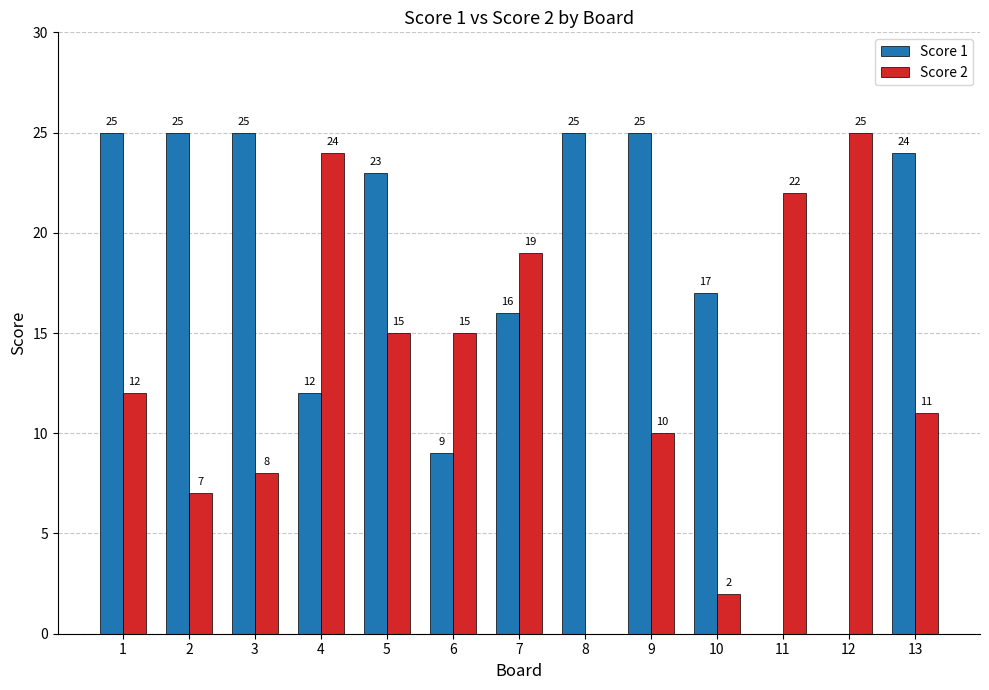

What is the greatest value displayed?

25